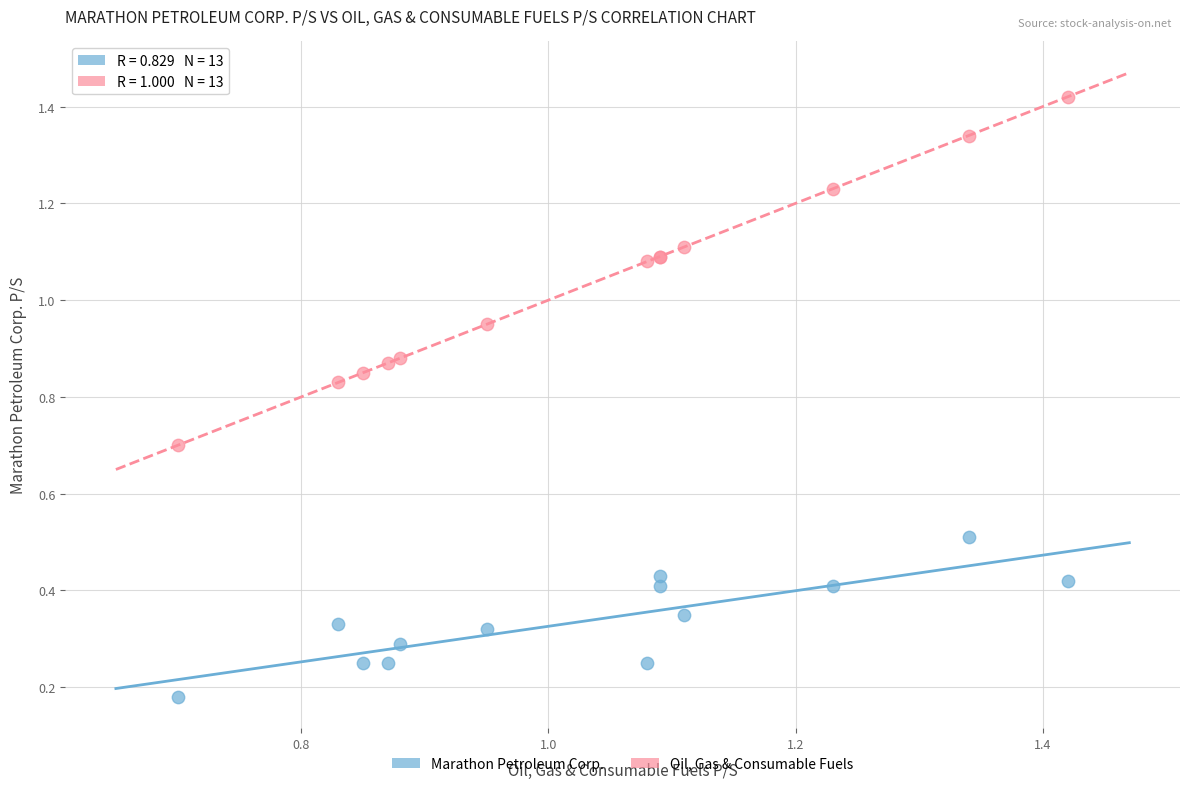

Which series contains the lowest Y value?

Marathon Petroleum Corp.